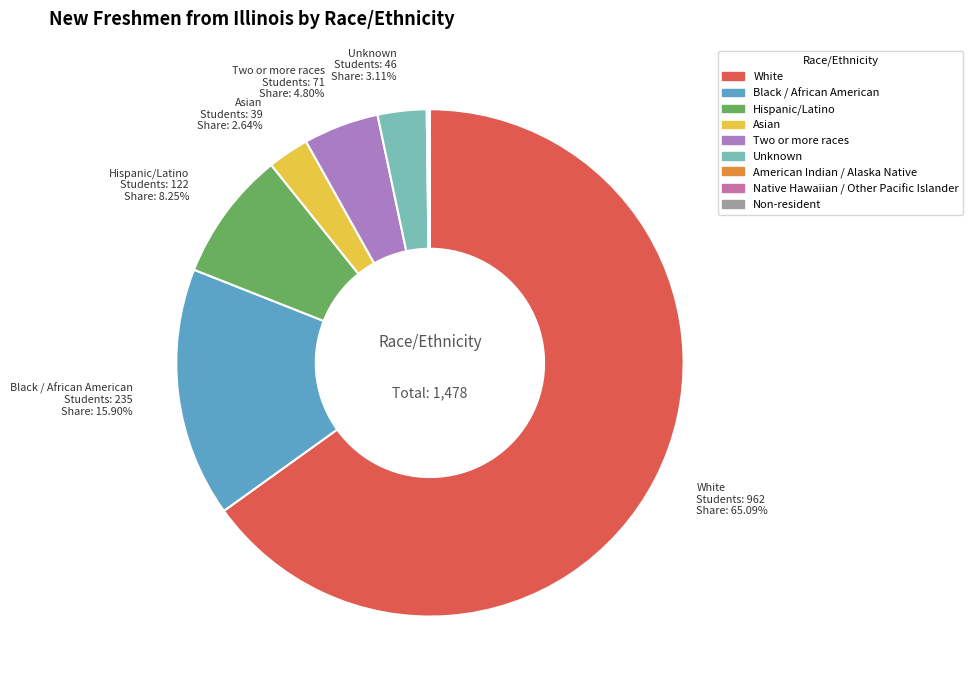

Combined, what portion of the pie is Two or more races and Unknown?

7.9%